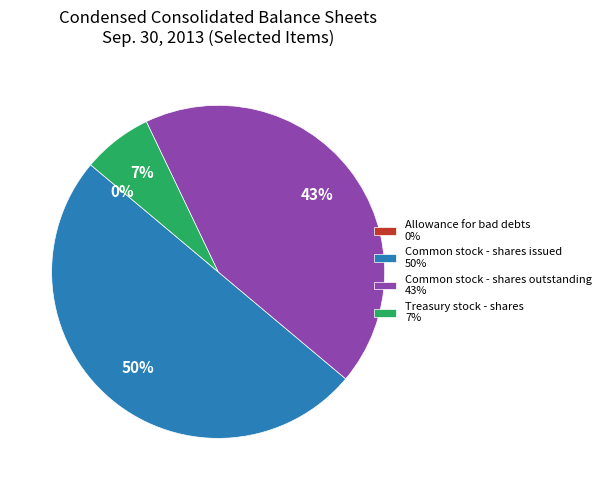

Which has a higher value, Treasury stock - shares 7% or Common stock - shares issued 50%?

Common stock - shares issued 50%